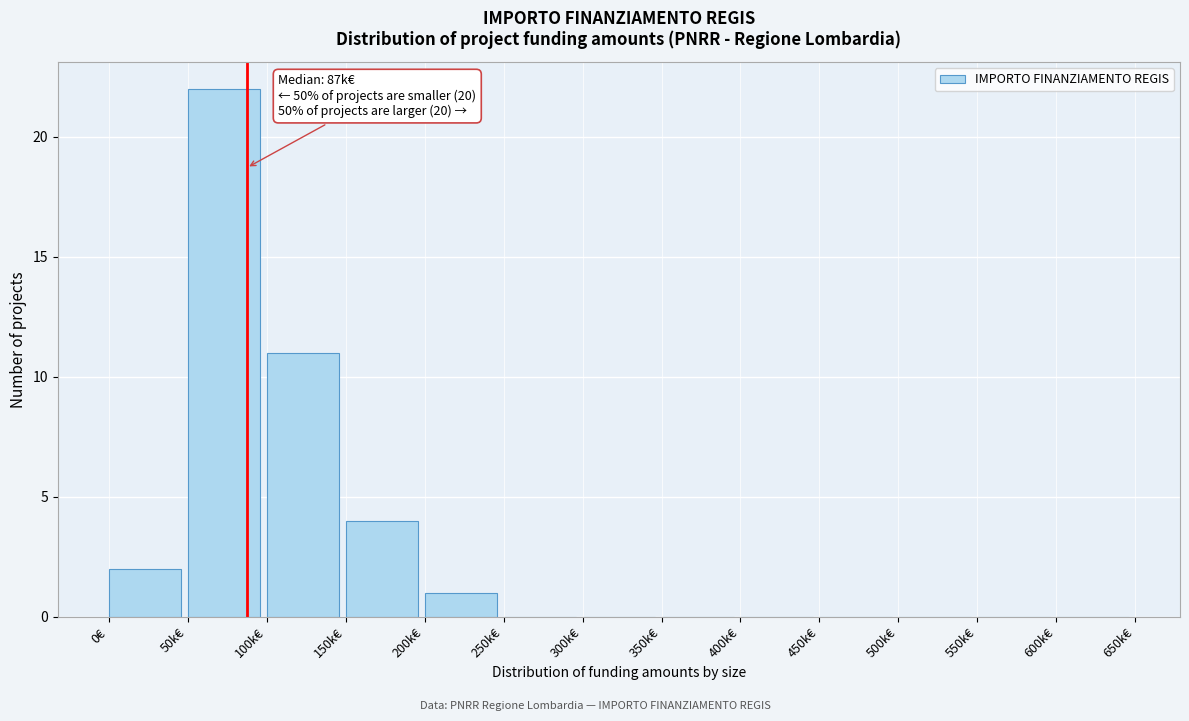

Reading left to right, list all the values displayed in this chart.

0€=2	50k€=22	100k€=11	150k€=4	200k€=1	250k€=0	300k€=0	350k€=0	400k€=0	450k€=0	500k€=0	550k€=0	600k€=0